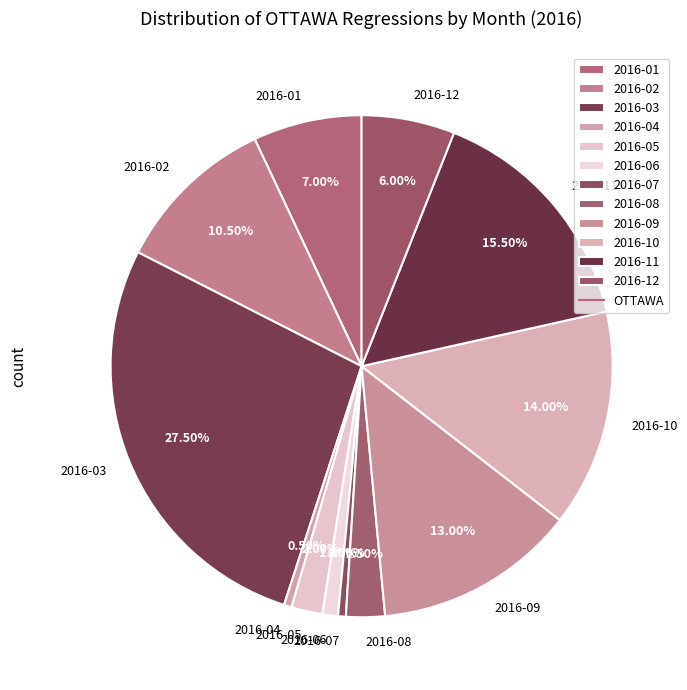

Which category has the biggest portion of the pie?

2016-03